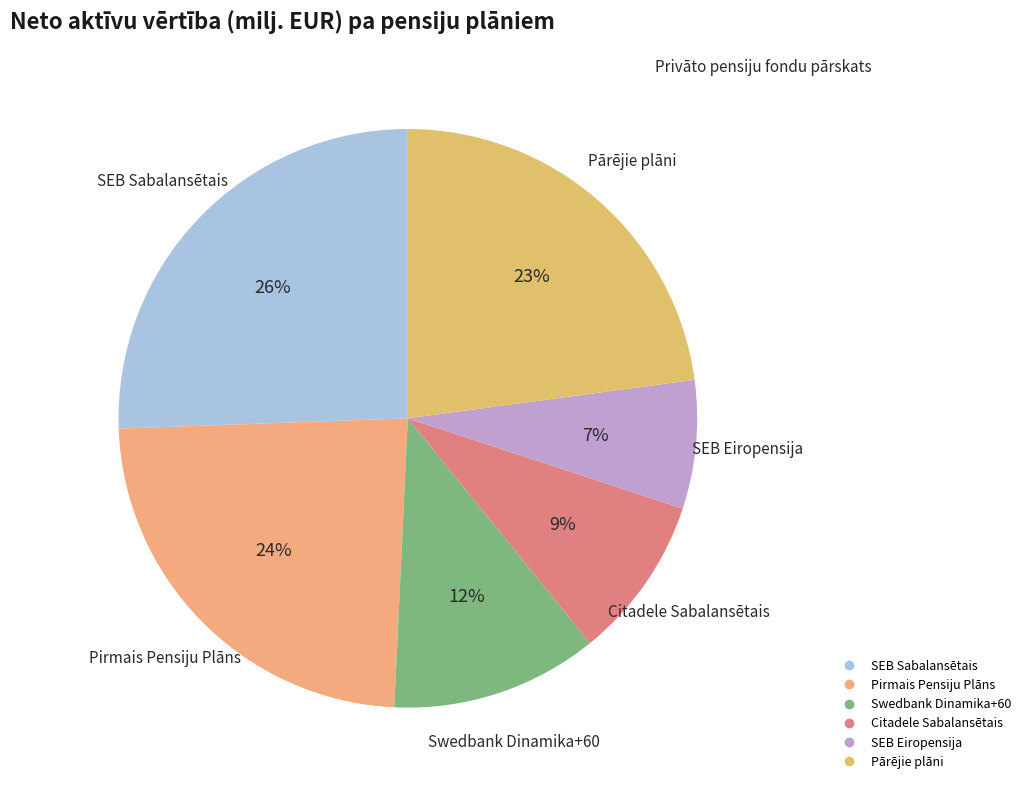

How many segments does this pie chart have?

6